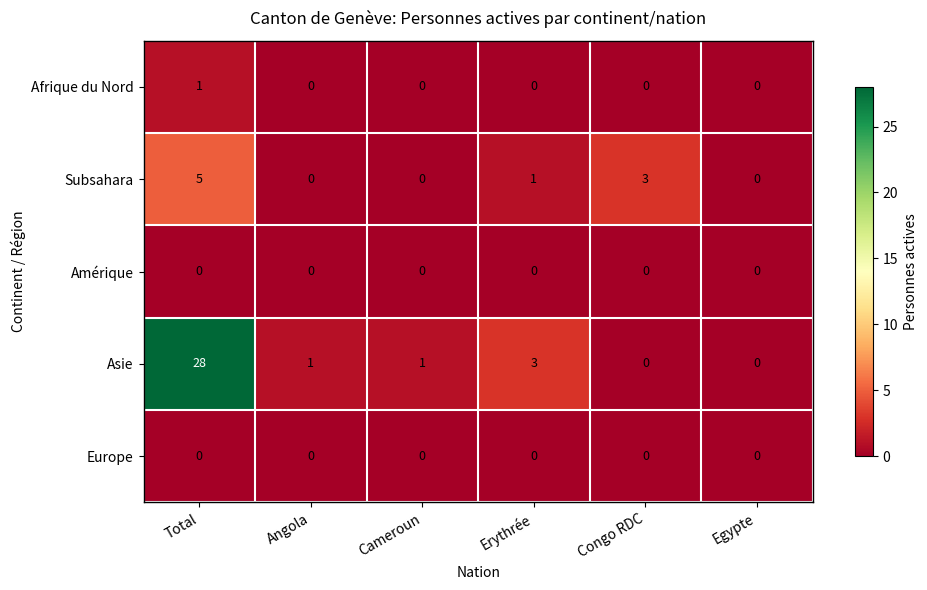

At how many categories does at least one series exceed 10?

1